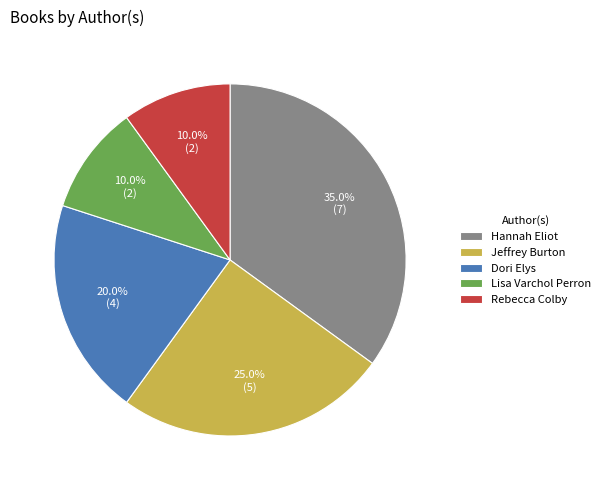

Does any single category account for the majority?

No